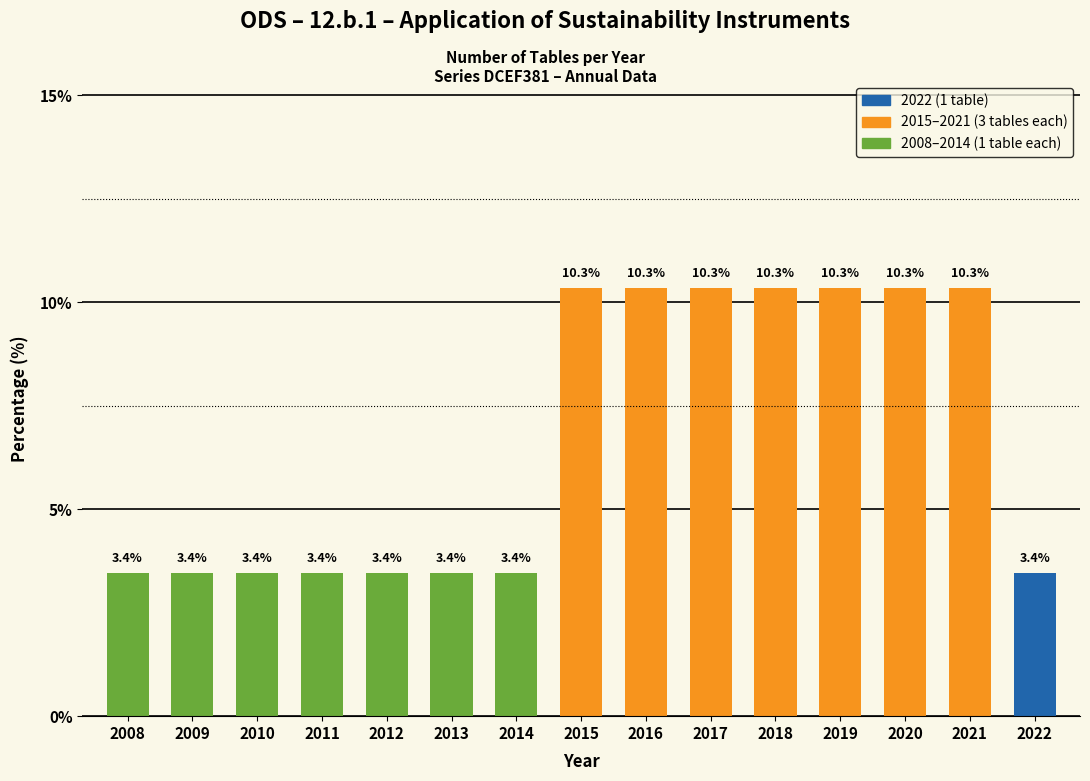

Reading left to right, transcribe all the data shown in this chart.

2008=3.4	2009=3.4	2010=3.4	2011=3.4	2012=3.4	2013=3.4	2014=3.4	2015=10.3	2016=10.3	2017=10.3	2018=10.3	2019=10.3	2020=10.3	2021=10.3	2022=3.4